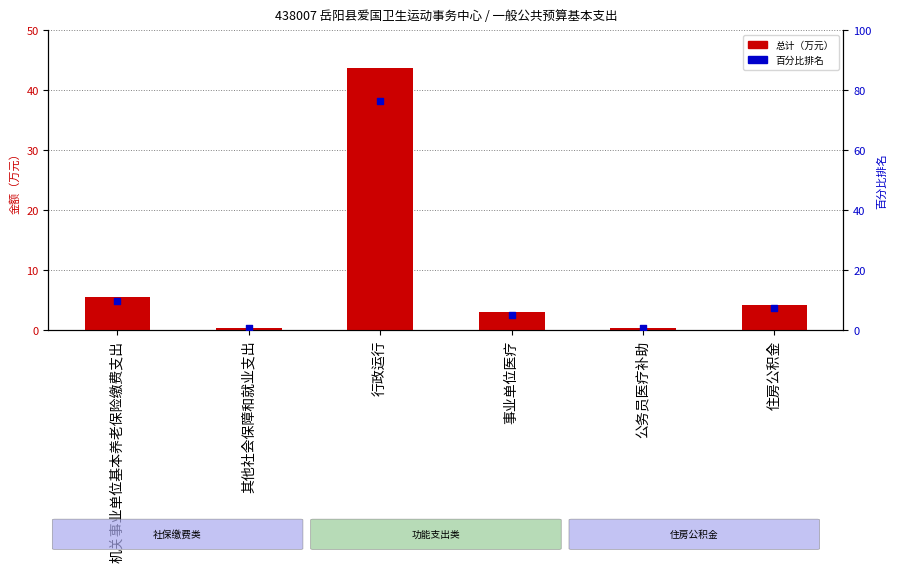

Which series has the largest total across all categories?

百分比排名